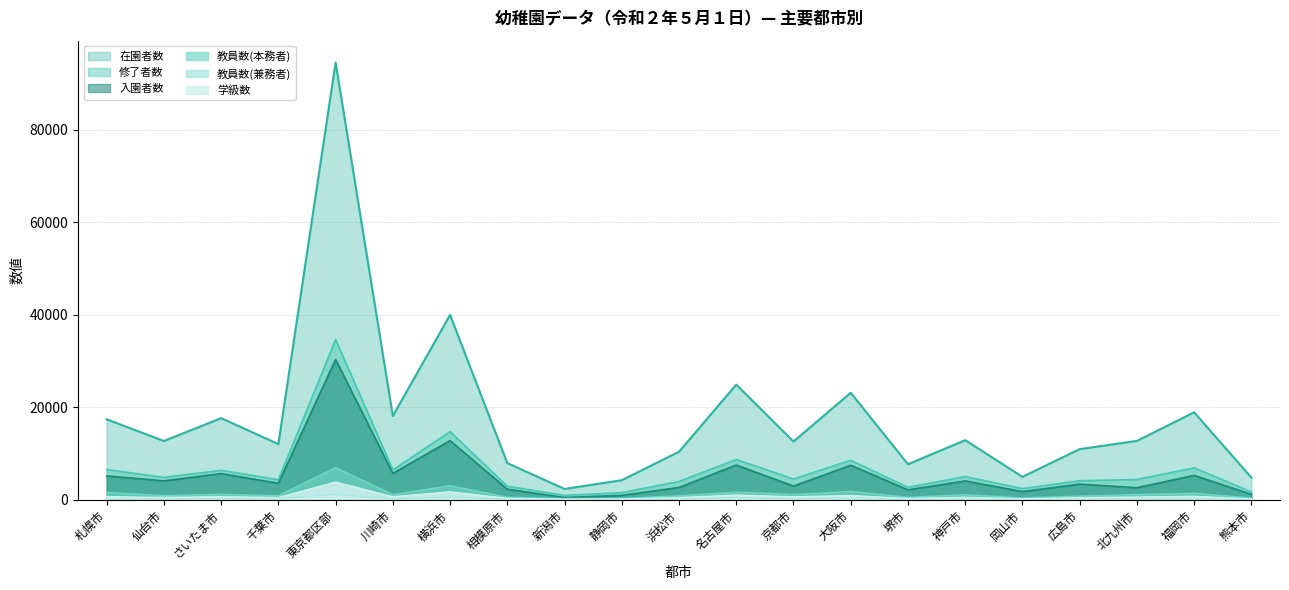

True or false: 入園者数 and 教員数(本務者) intersect in this chart.

False